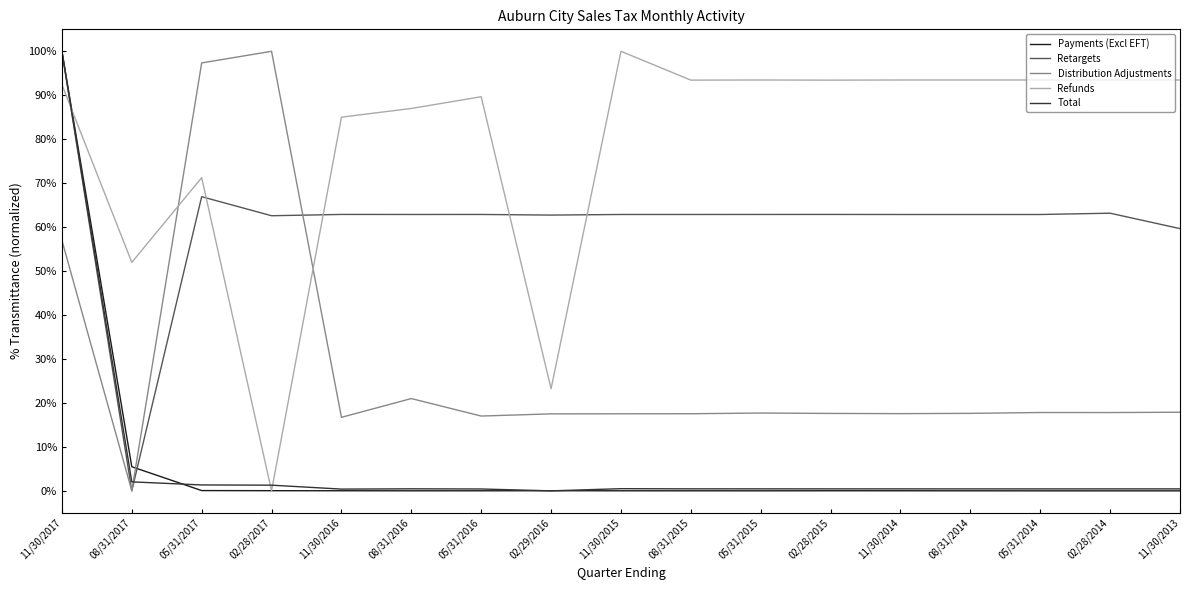

Does the chart display data point markers on the line(s)?

No